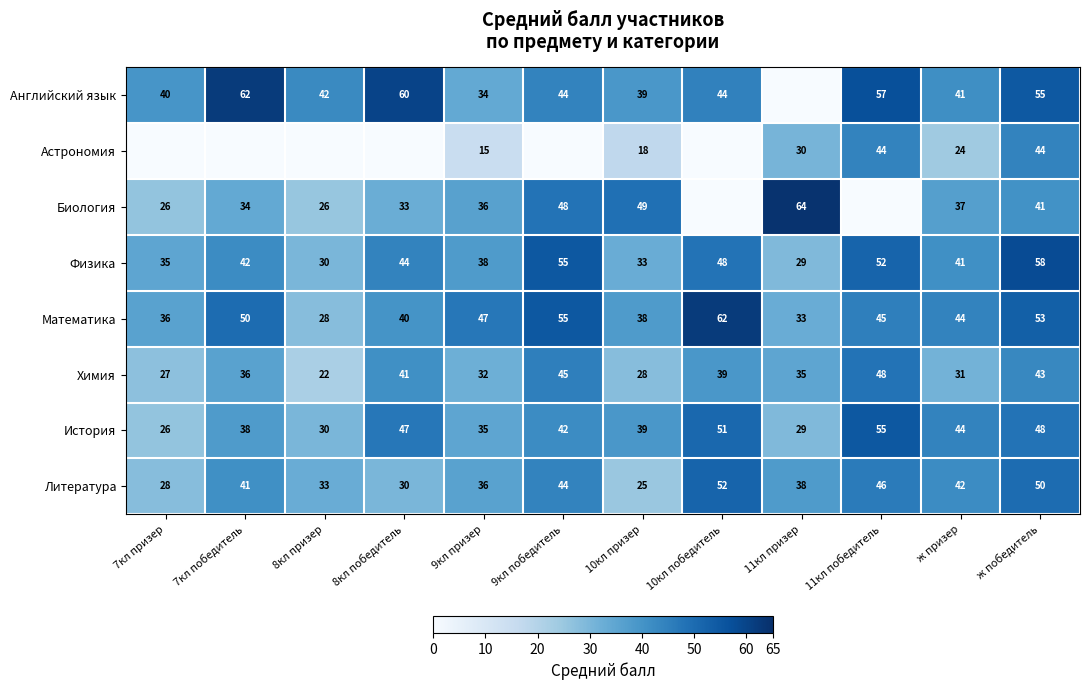

Read the Физика value at 9кл победитель, to the nearest 10.

60